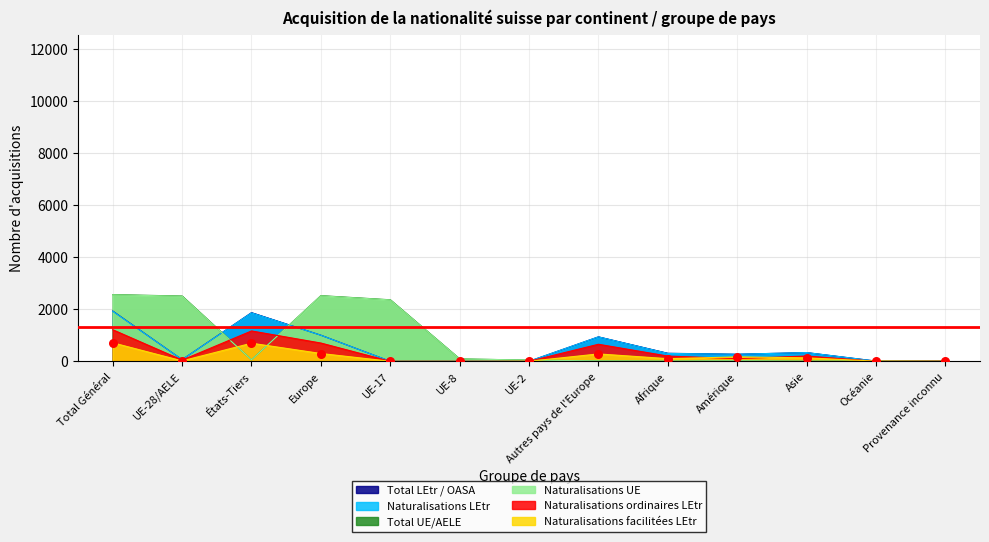

What are all the series names shown in the legend?

Total LEtr / OASA, Naturalisations LEtr, Total UE/AELE, Naturalisations UE, Naturalisations ordinaires LEtr, Naturalisations facilitées LEtr